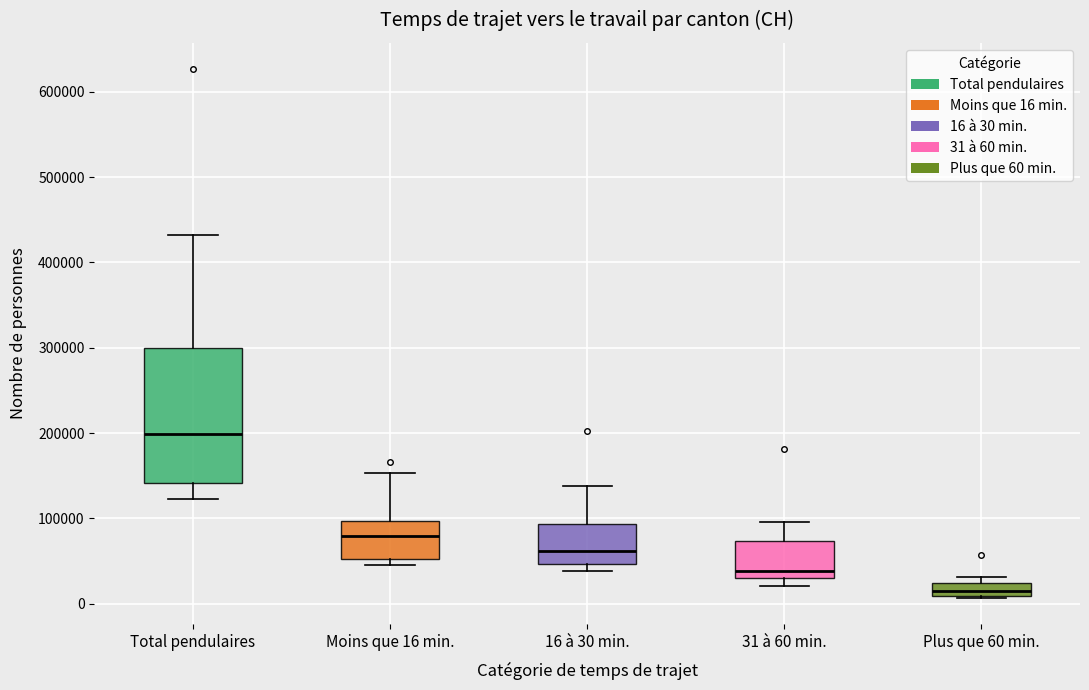

Which box is the tallest, from its lower edge to its upper edge?

Total pendulaires